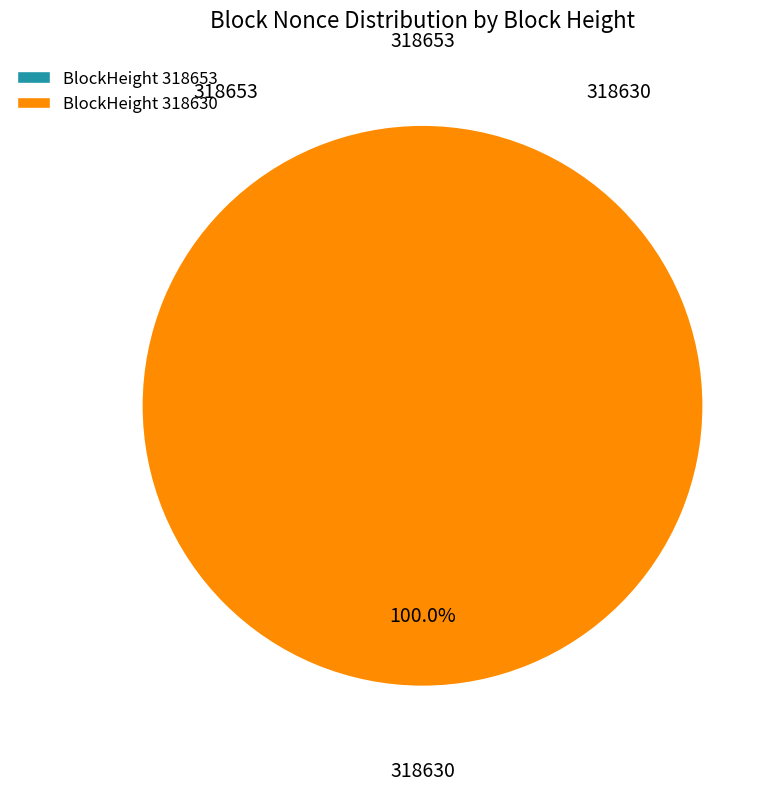

How many slices are in this pie chart?

2